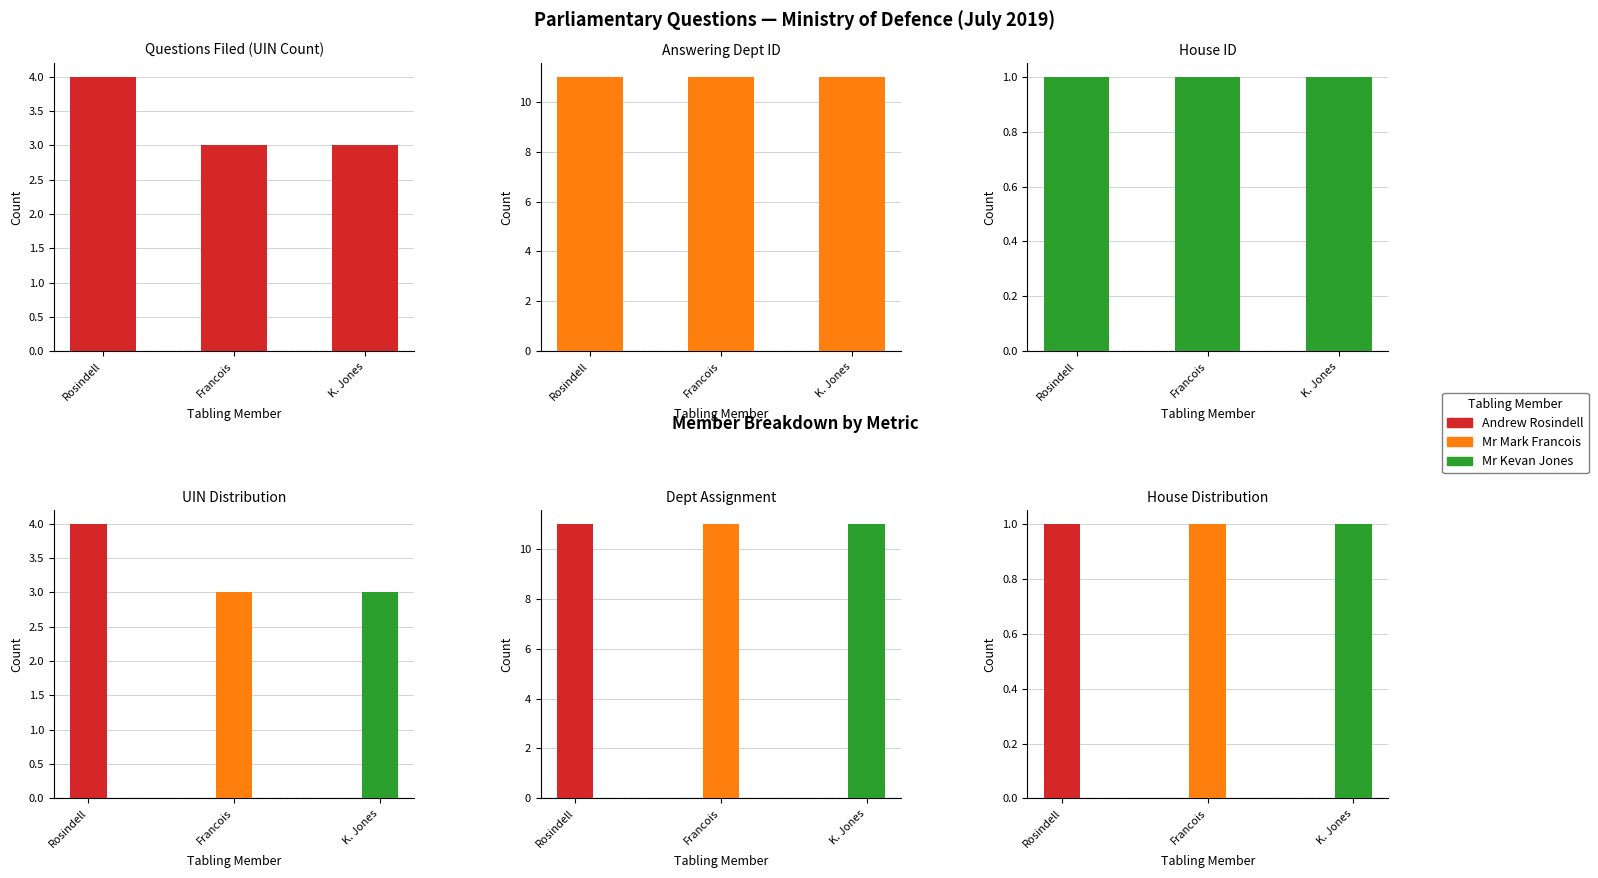

At which label does House ID reach its peak?

Rosindell